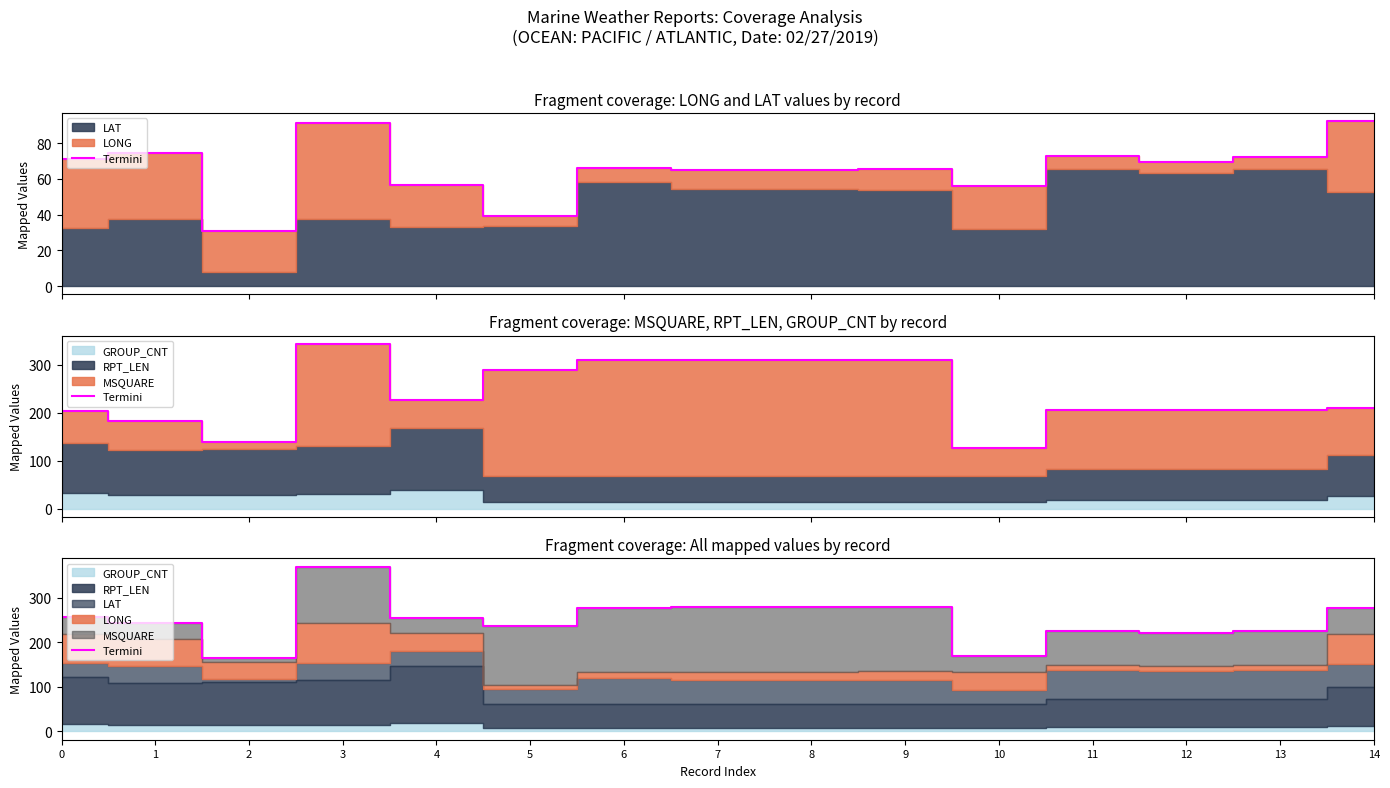

Reading left to right, what are all the values shown in this chart?

258.2	244.1	165.6	370.6	255.7	237.7	278.2	279.4	279.4	280.4	169.2	225.4	221.7	224.7	277.1